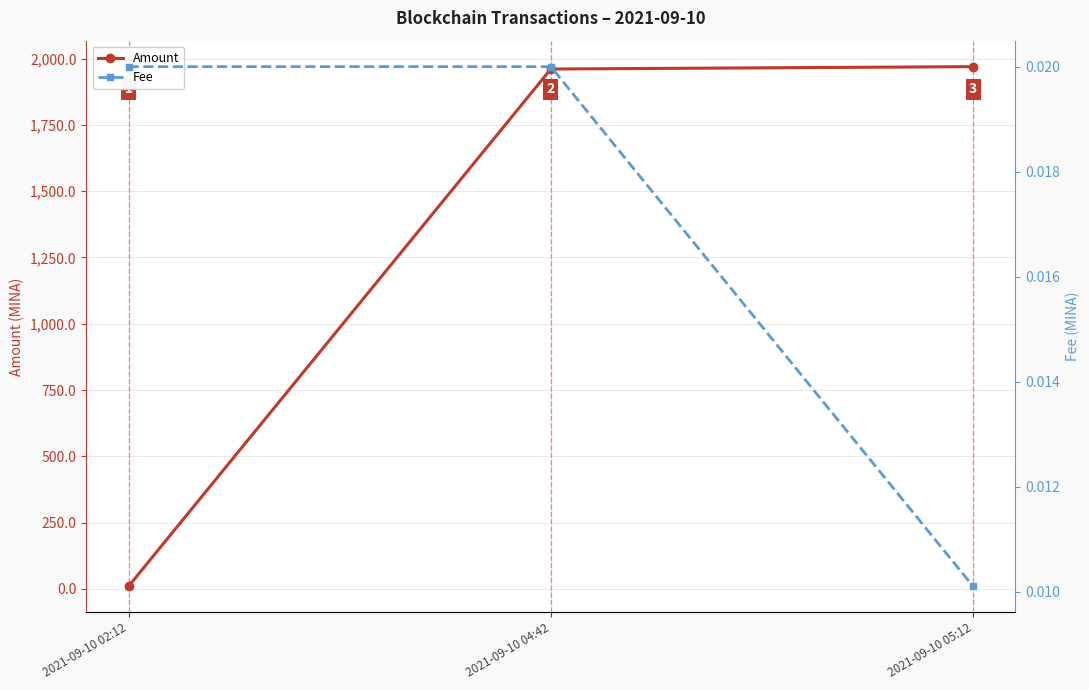

Which label corresponds to the largest value in the chart?

2021-09-10 05:12